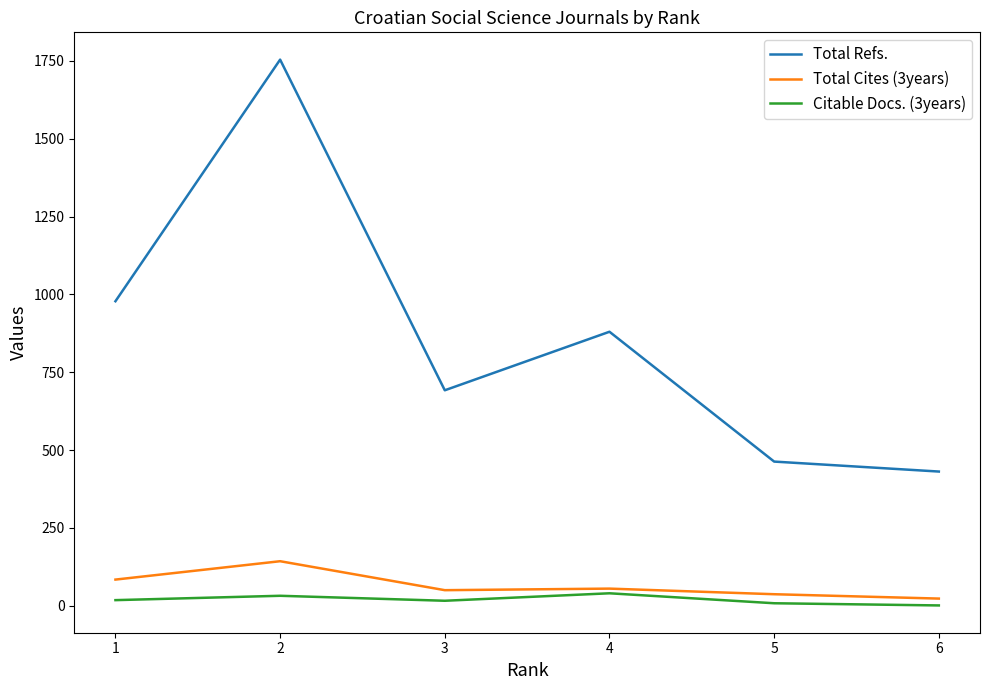

Is this an area chart (filled region under the line)?

No